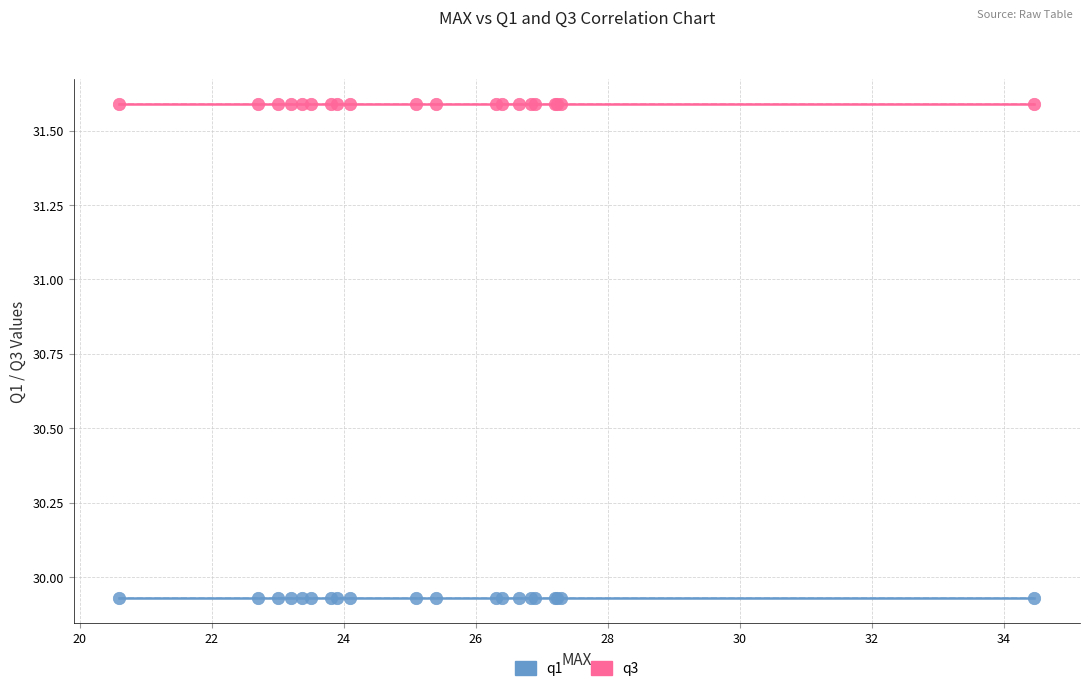

Which series contains the lowest Y value?

q1